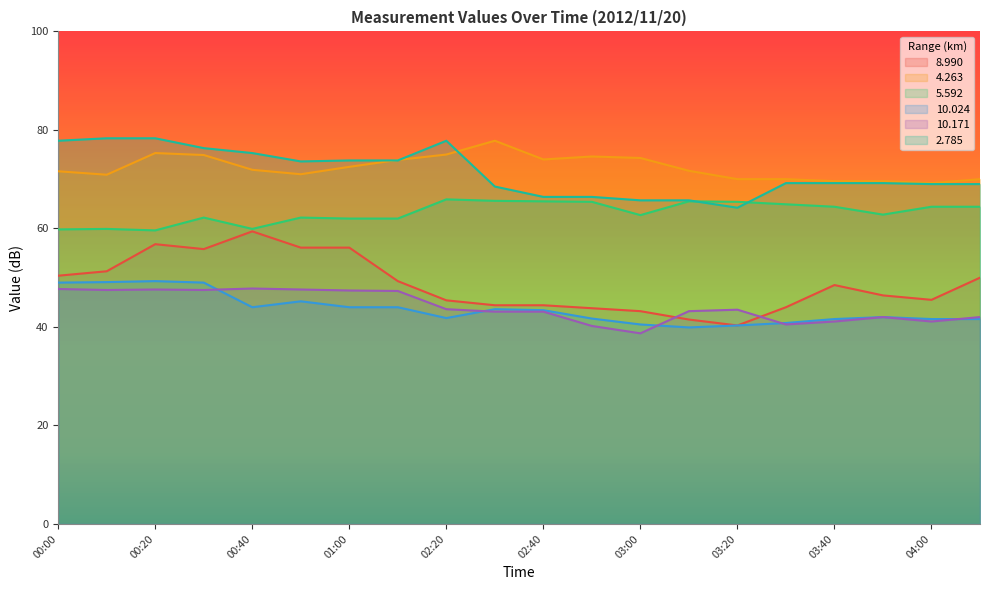

What are all the series names shown in the legend?

8.990, 4.263, 5.592, 10.024, 10.171, 2.785